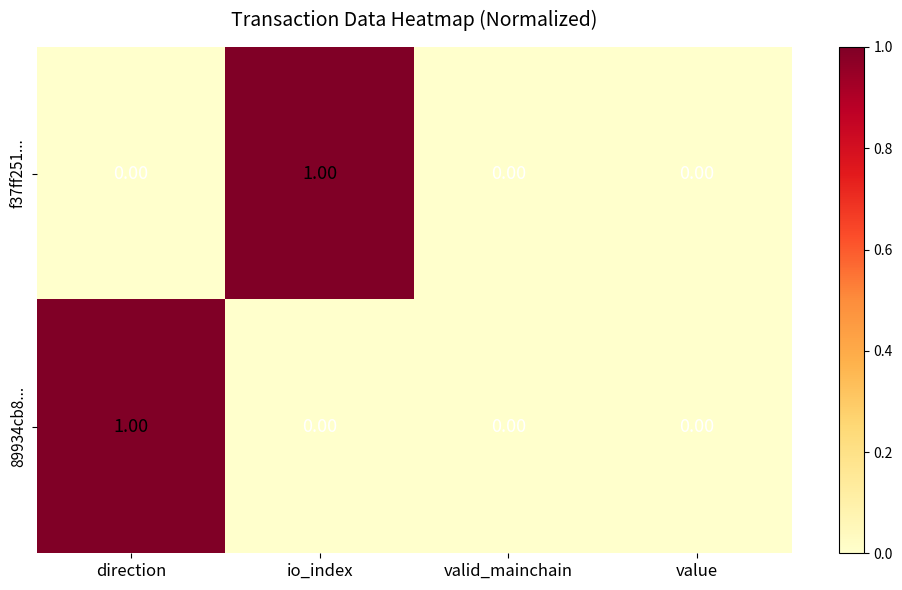

Rank the series at io_index from highest to lowest value.

f37ff251..., 89934cb8...